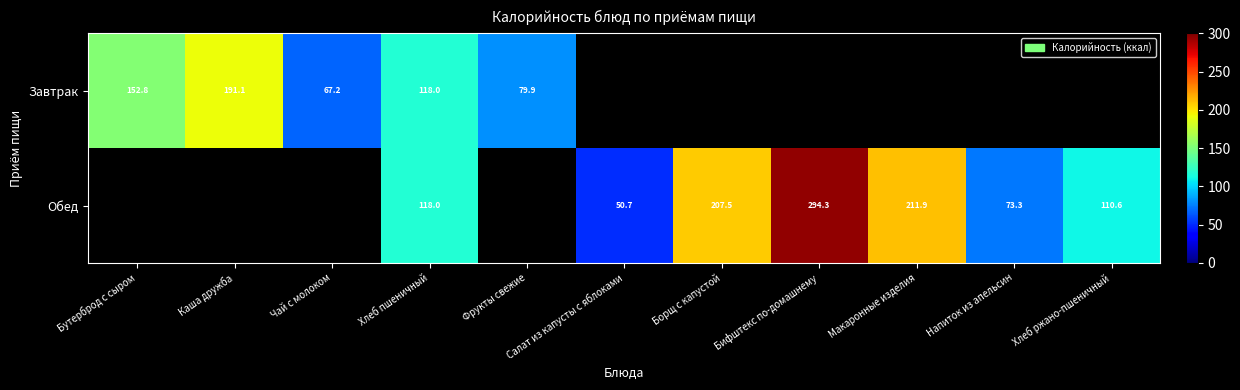

What is the lowest value of the row_0 series?

67.2